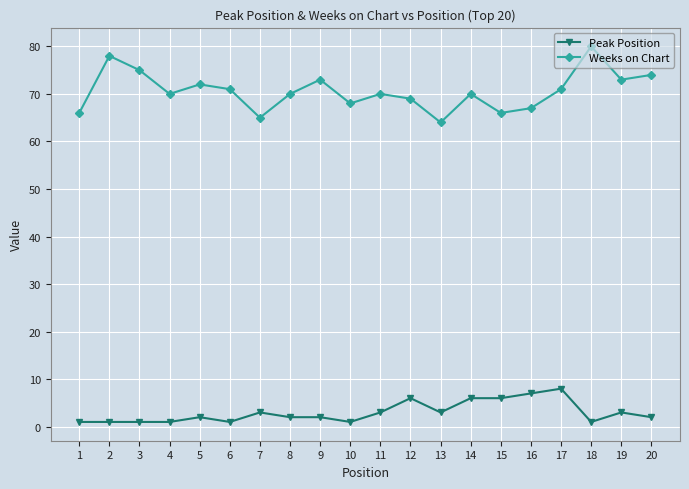

Is it true that Weeks on Chart equals 108 at 15?

False